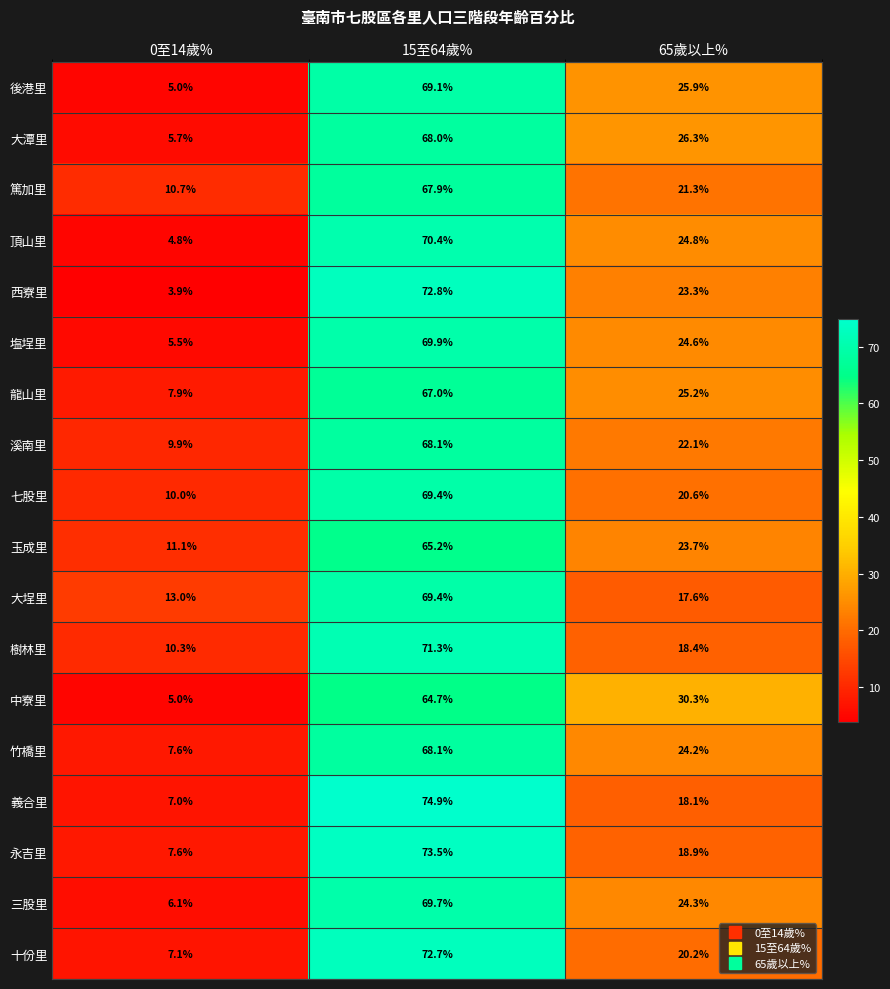

Rank the categories by 後港里 value from highest to lowest.

15至64歲%, 65歲以上%, 0至14歲%